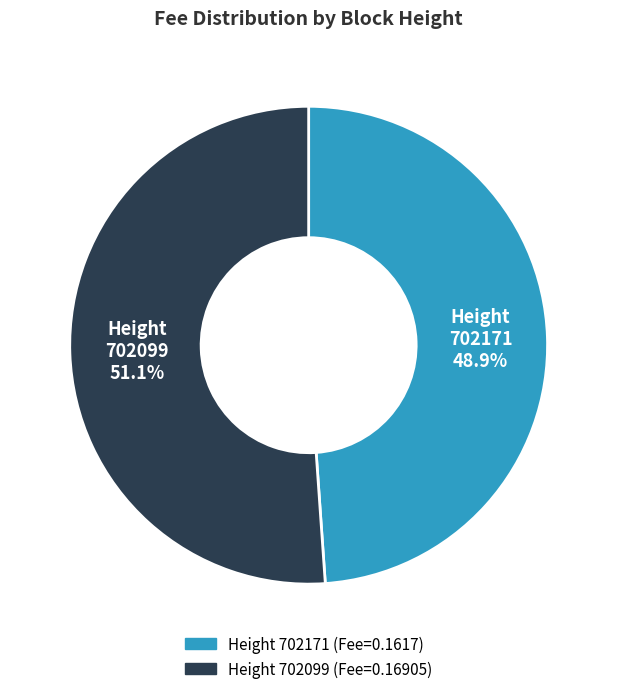

What is the largest slice in the pie chart?

Height 702099